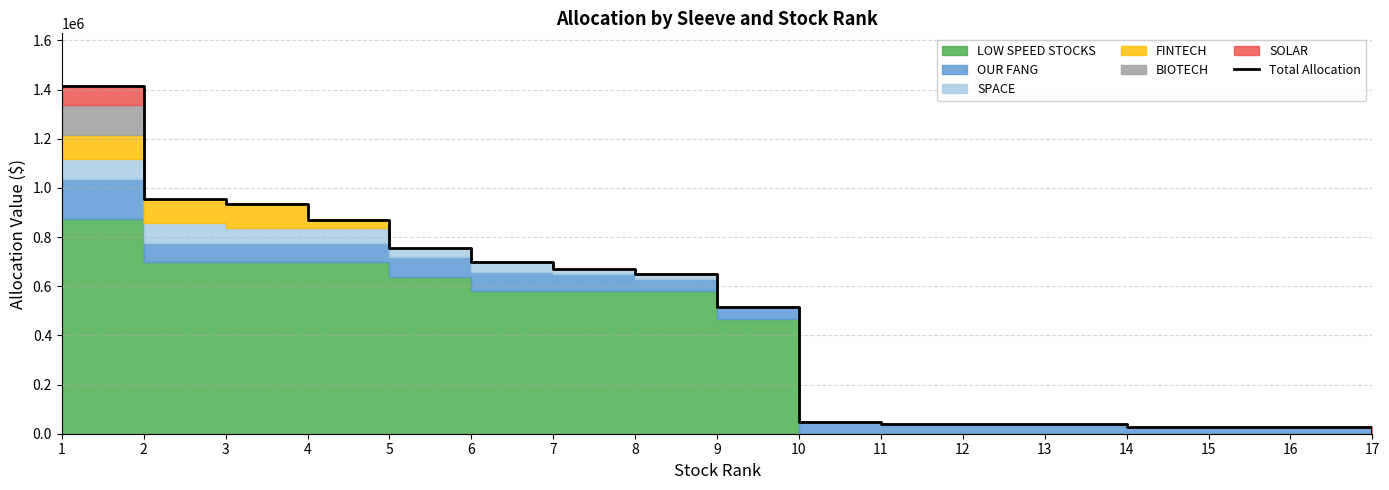

At which label is the value closest to 708064?

6